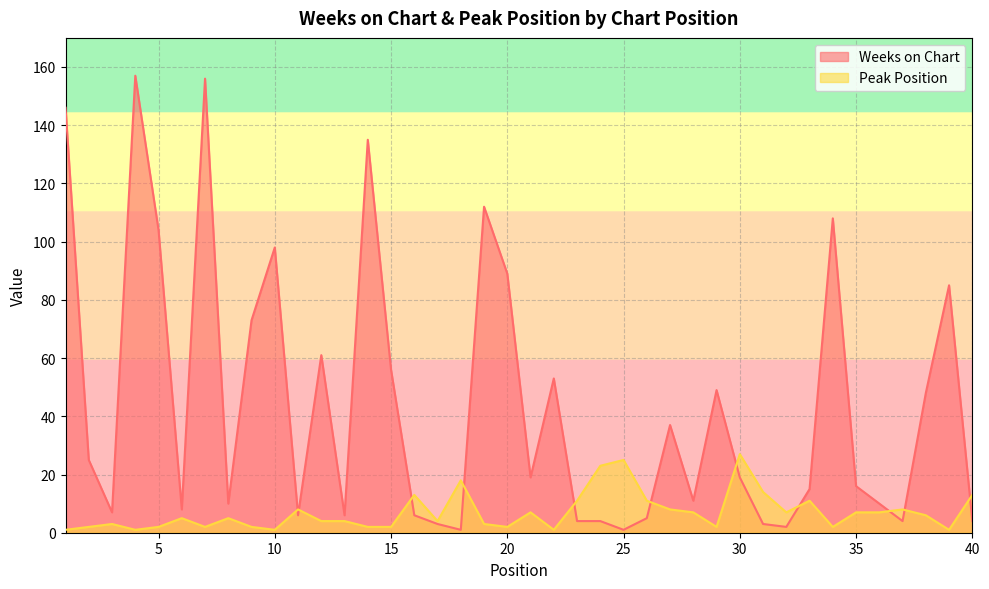

How many lines are shown in the chart?

2